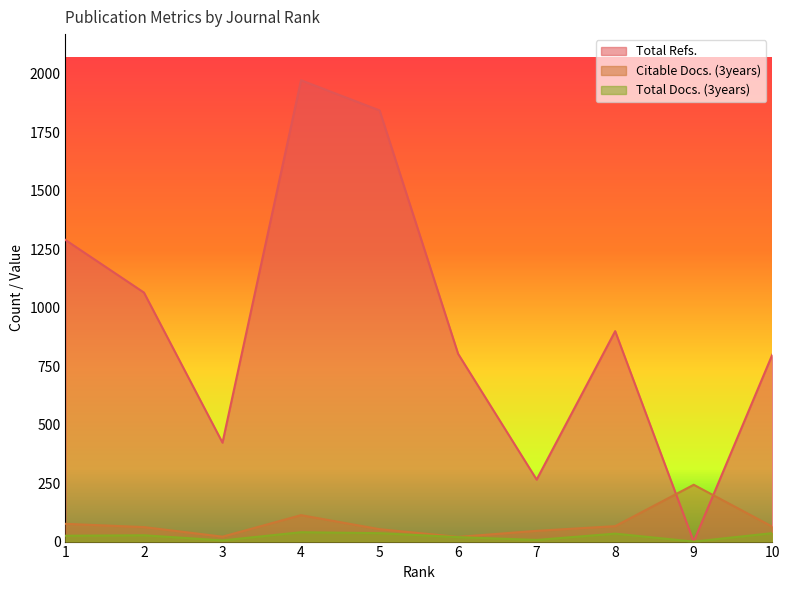

Is the value of Total Docs. (3years) at 2 greater than the value of Citable Docs. (3years) at 2?

No